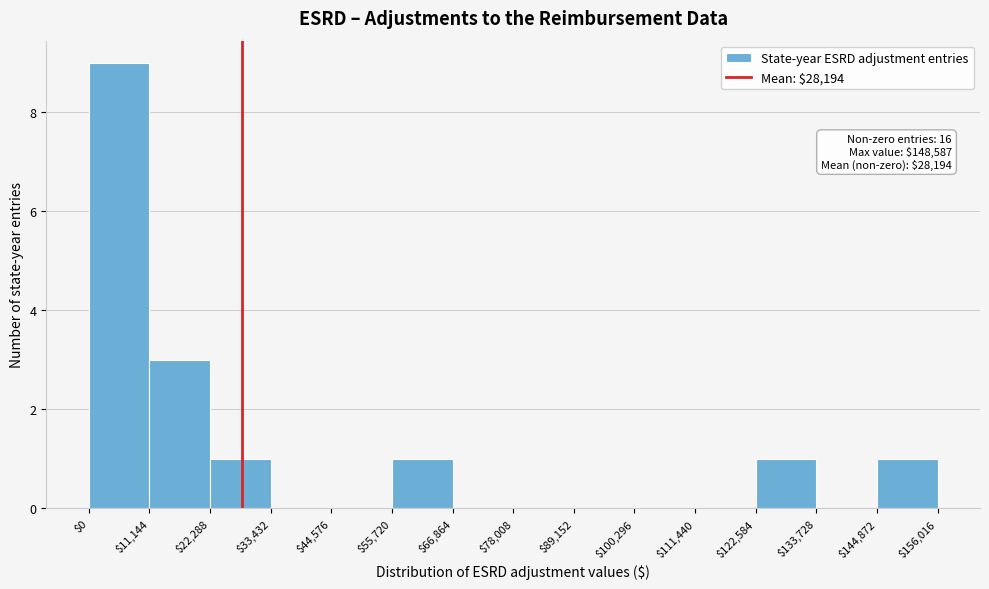

Over which range of the x-axis is the bar tallest?

$0 to $11,144